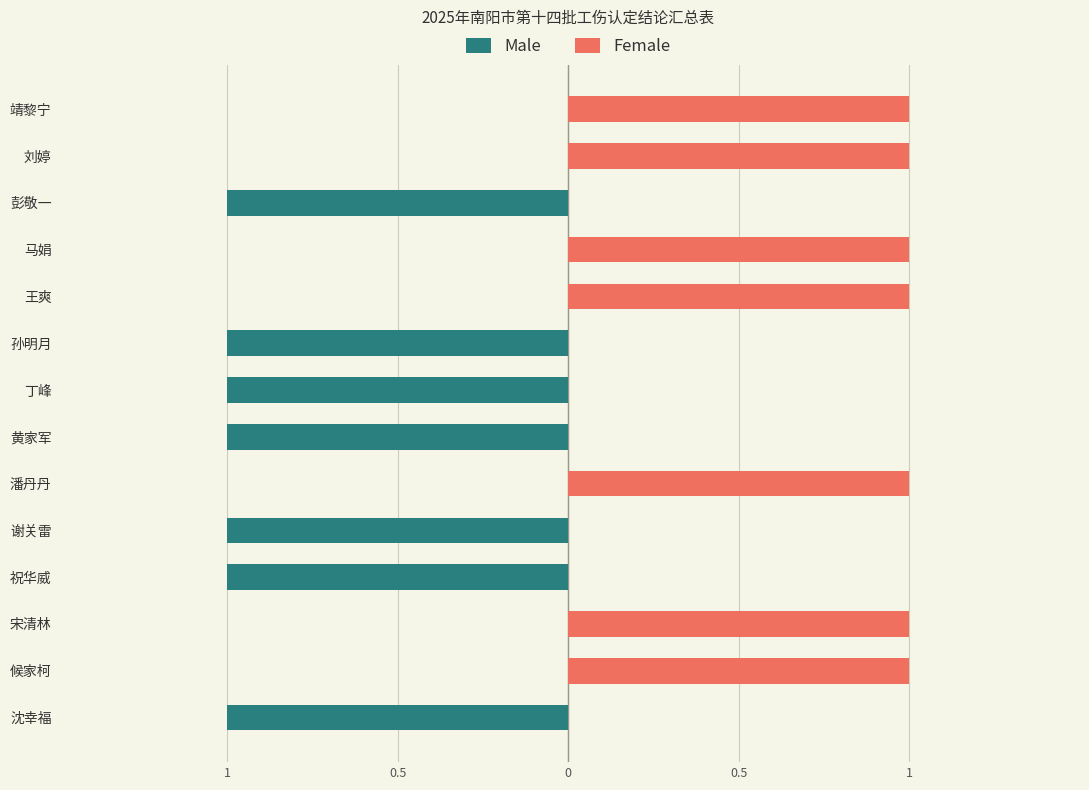

Does the chart contain any negative values?

Yes